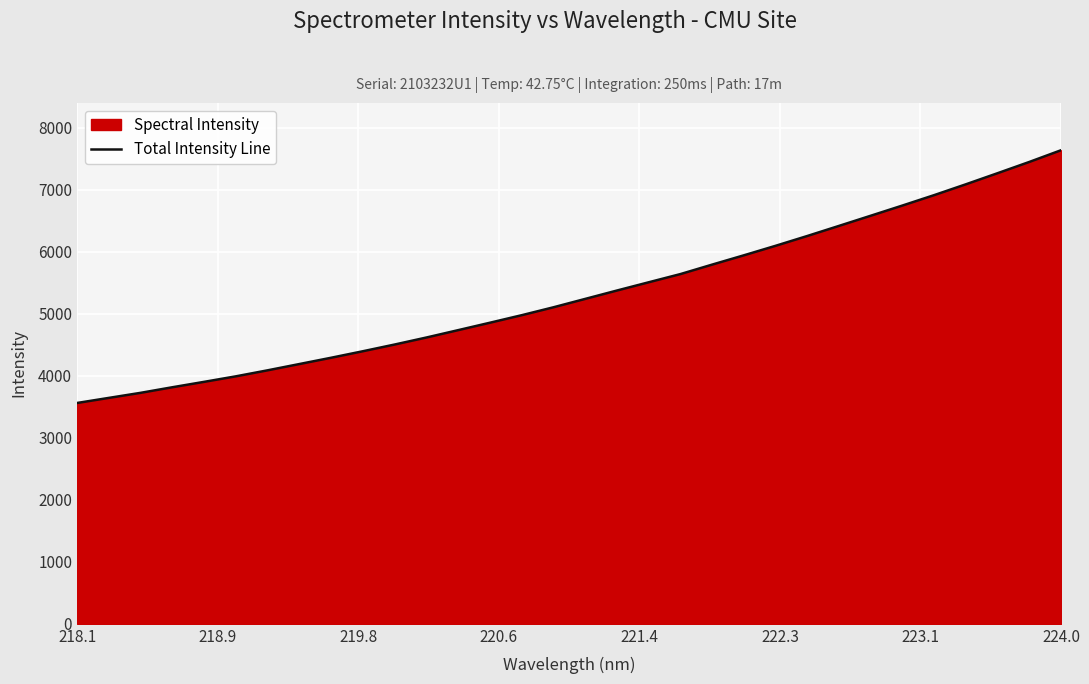

What is the greatest value displayed?

7634.1